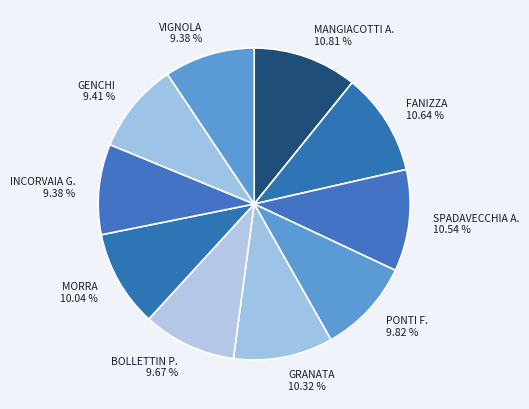

To the nearest percent, what is the difference between the largest and smallest slice percentages?

1%